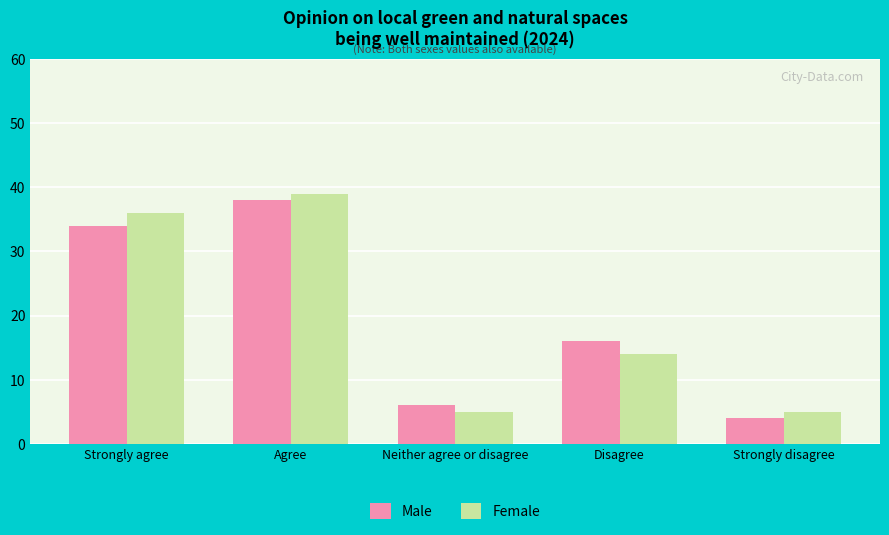

Rank the series at Neither agree or disagree from highest to lowest value.

Male, Female